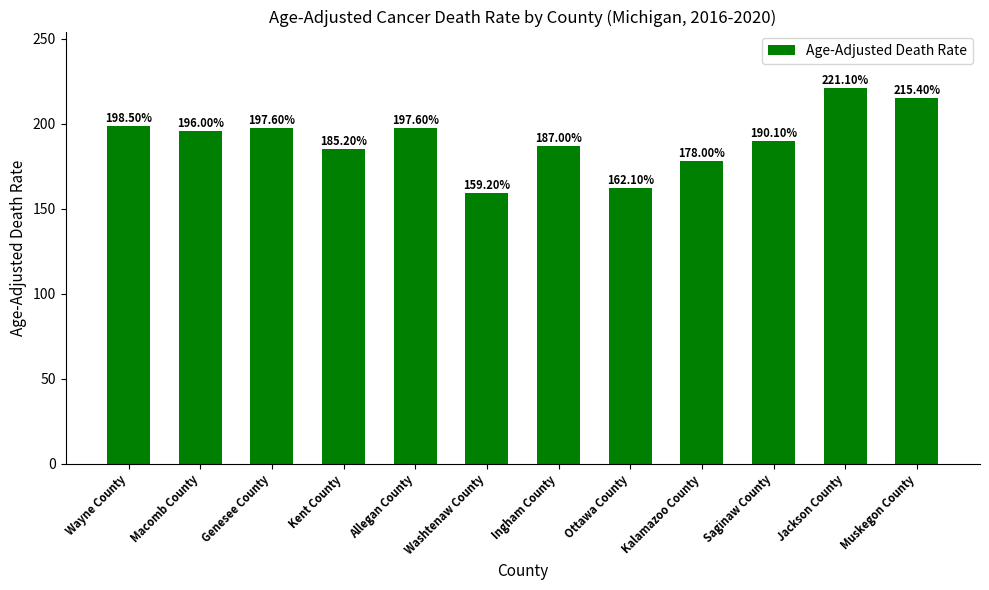

What is the difference between the values at Genesee County and Jackson County?

23.5